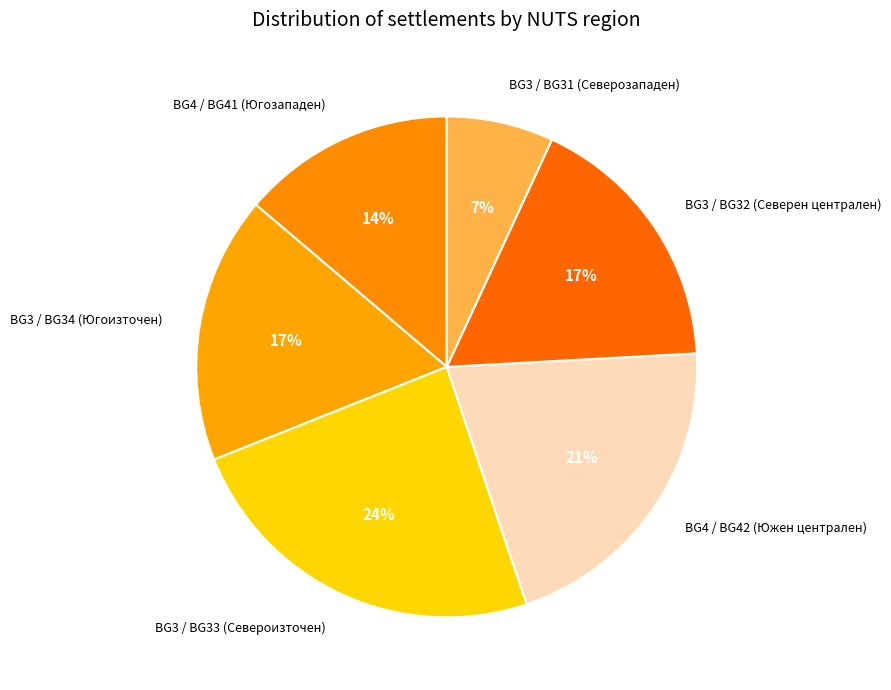

Between BG4 / BG42 (Южен централен) and BG3 / BG33 (Североизточен), which is larger?

BG3 / BG33 (Североизточен)